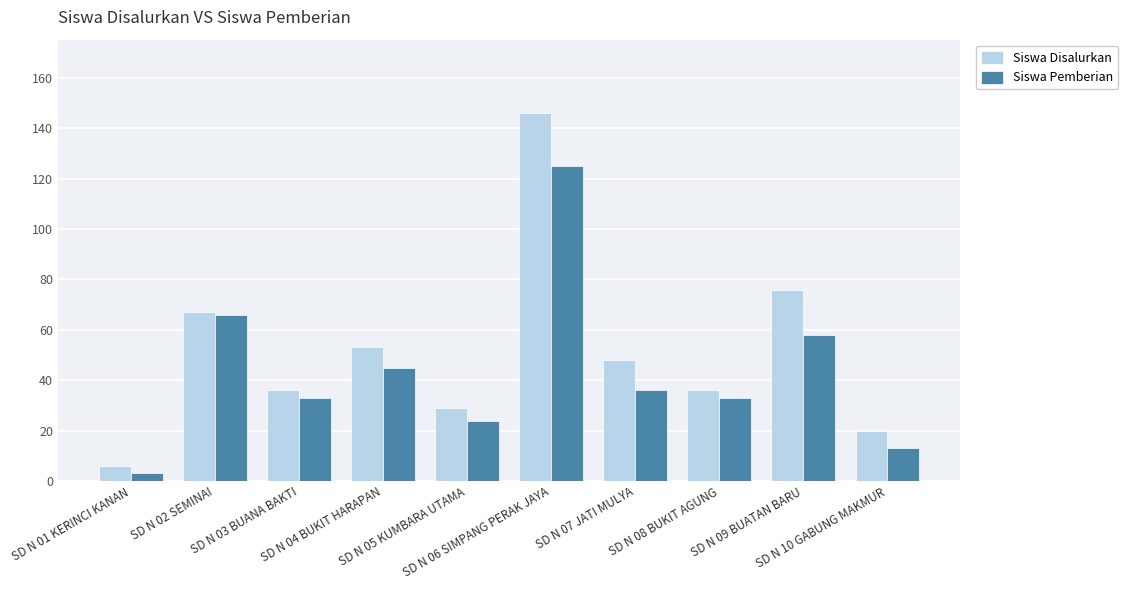

At which category is the sum across all series the highest?

SD N 06 SIMPANG PERAK JAYA